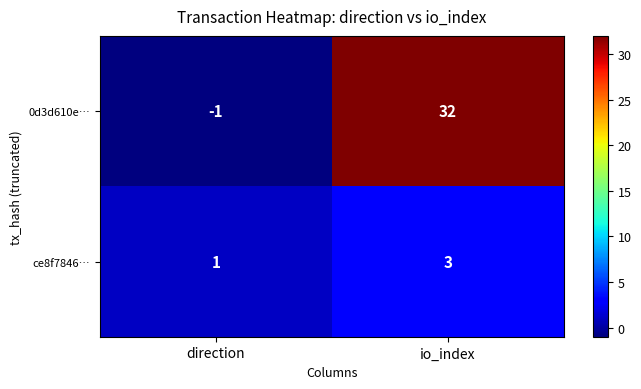

At how many categories does at least one series exceed 15?

1